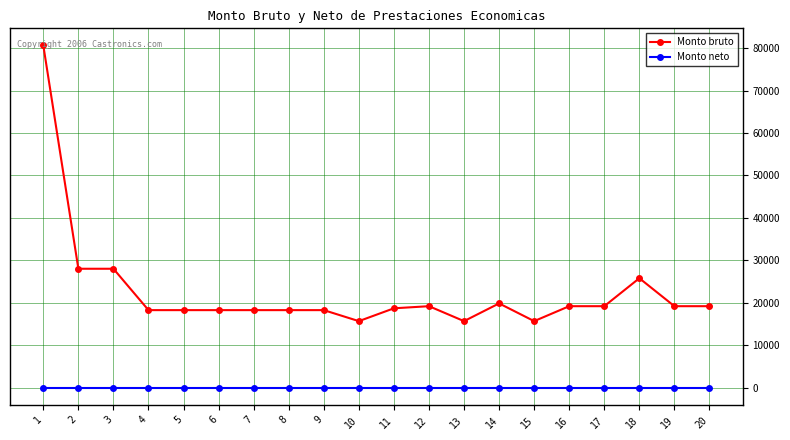

Between 5 and 13, which series saw the biggest shift?

Monto bruto